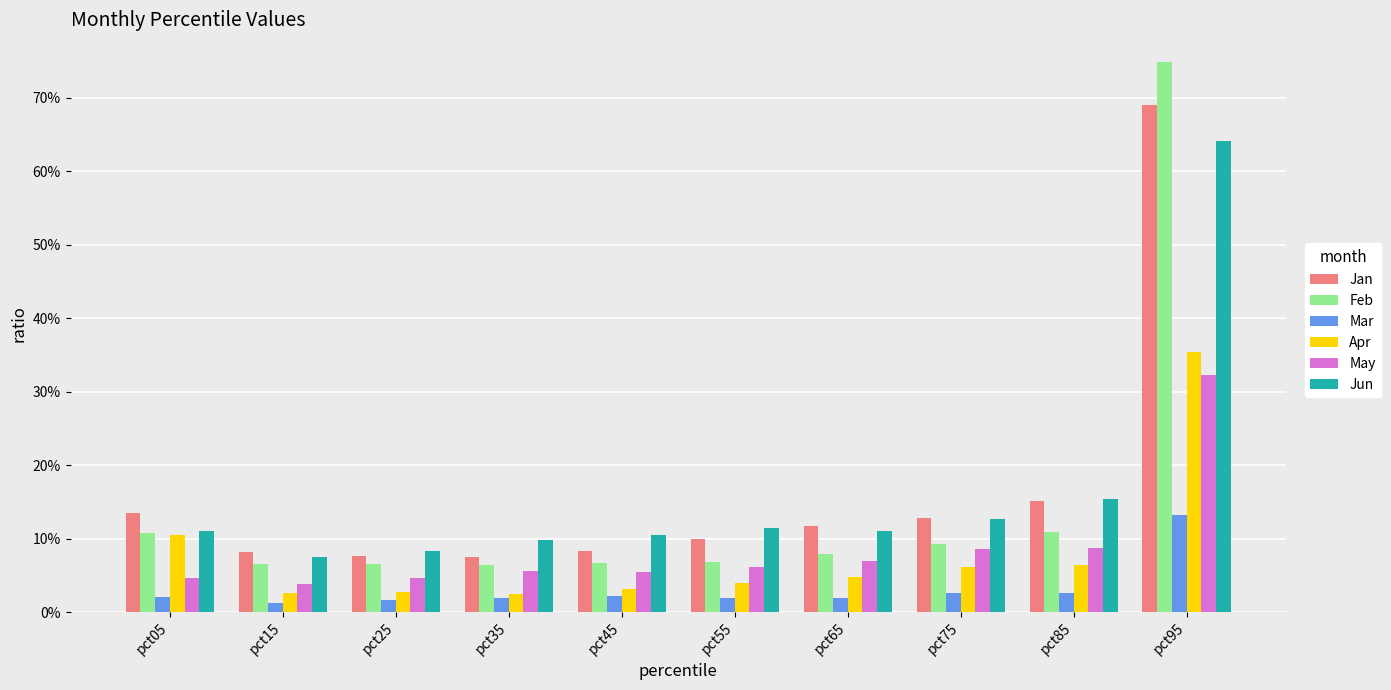

At pct65, list the series in order from smallest to largest.

Mar, Apr, May, Feb, Jun, Jan